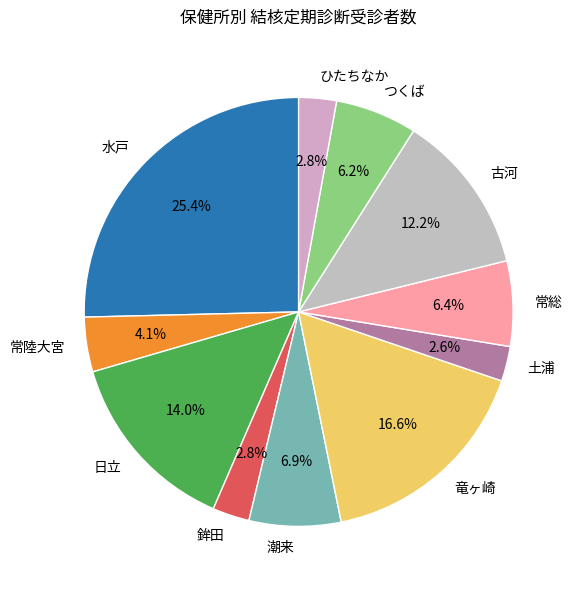

What is the largest slice in the pie chart?

水戸